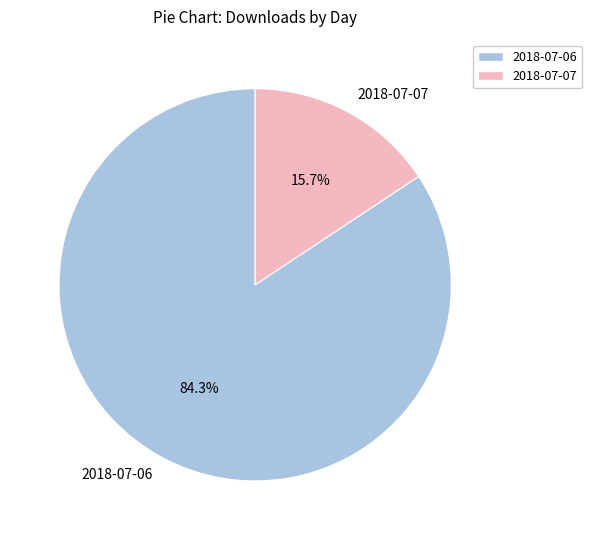

Is there a majority slice in this chart?

Yes